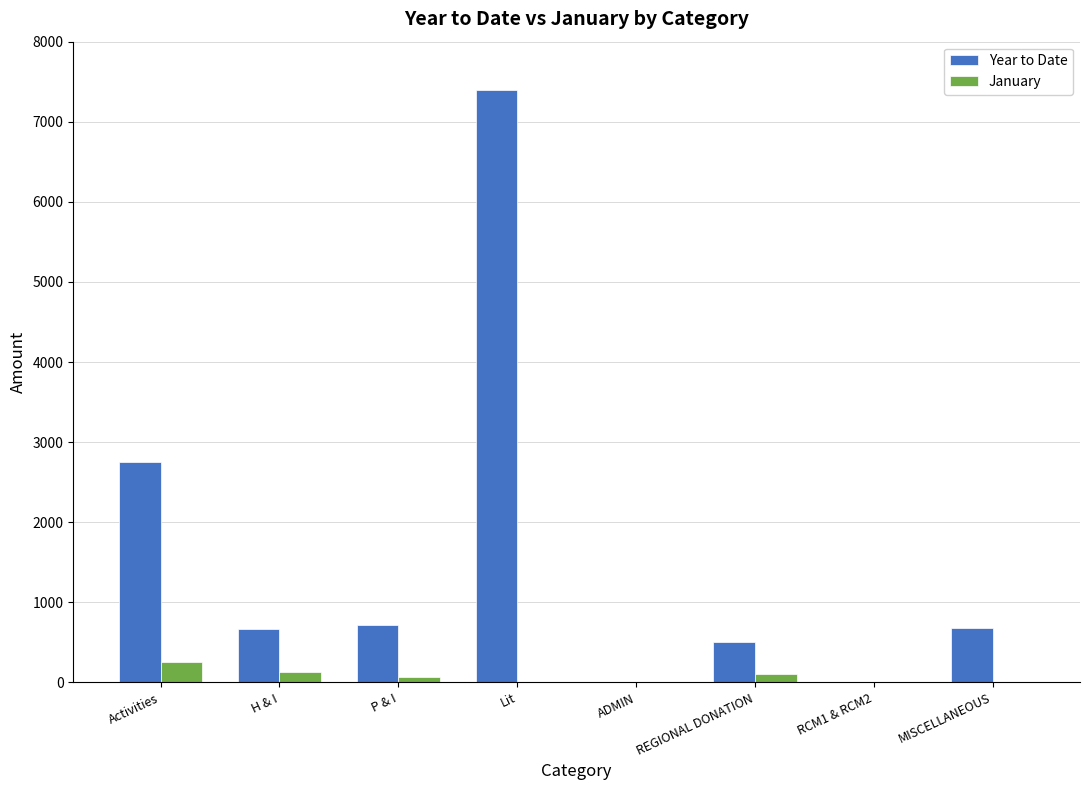

At which label is Year to Date closest to 3696?

Activities